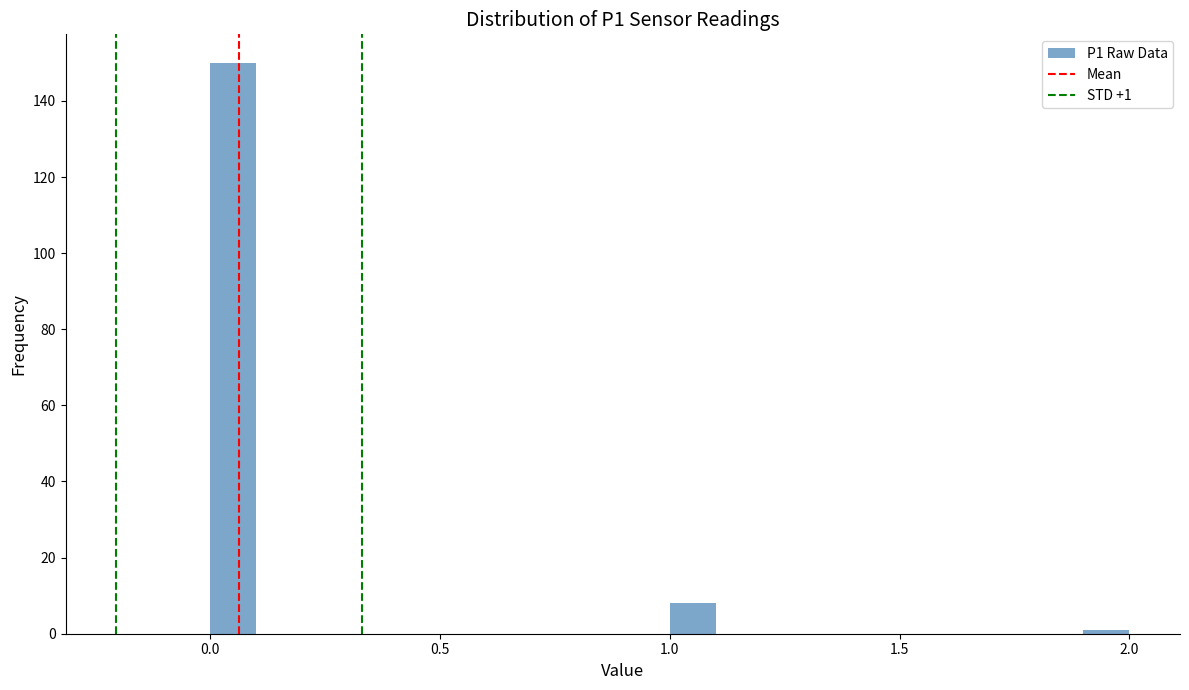

Around what value on the x-axis is the tallest bar? Give the approximate position of its centre, as read against the axis.

0.05